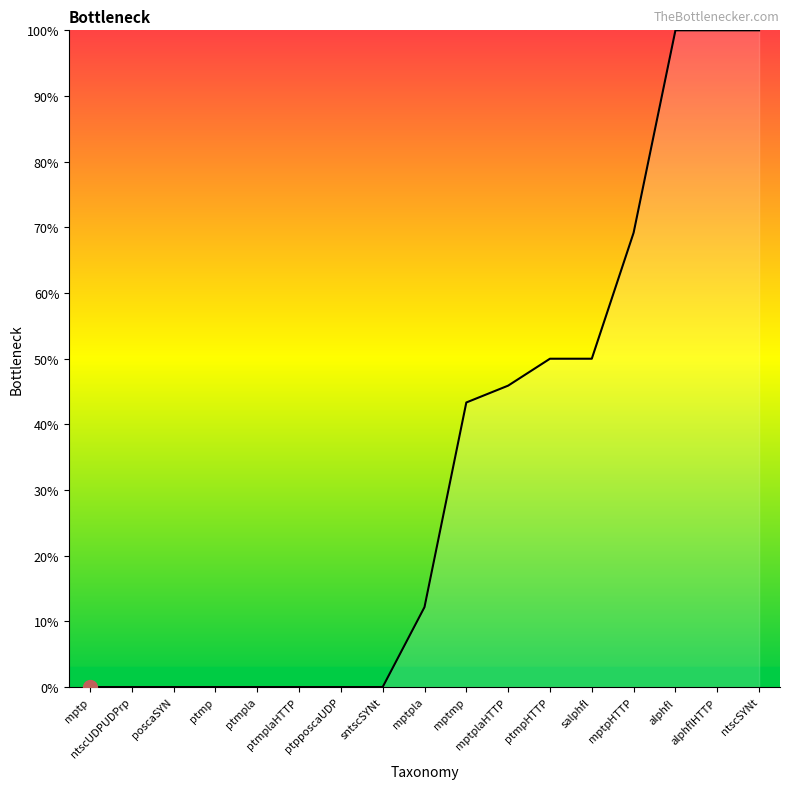

What position from the right is sntscSYNt?

10